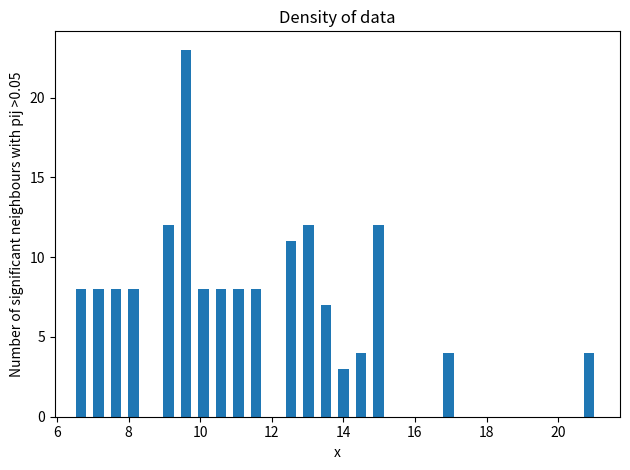

Read against the x-axis, roughly where is the centre of the tallest bar?

9.6